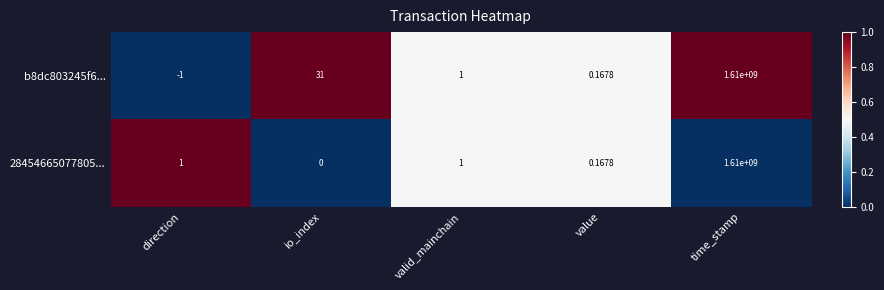

Which category has the highest value in the b8dc803245f6... series?

time_stamp